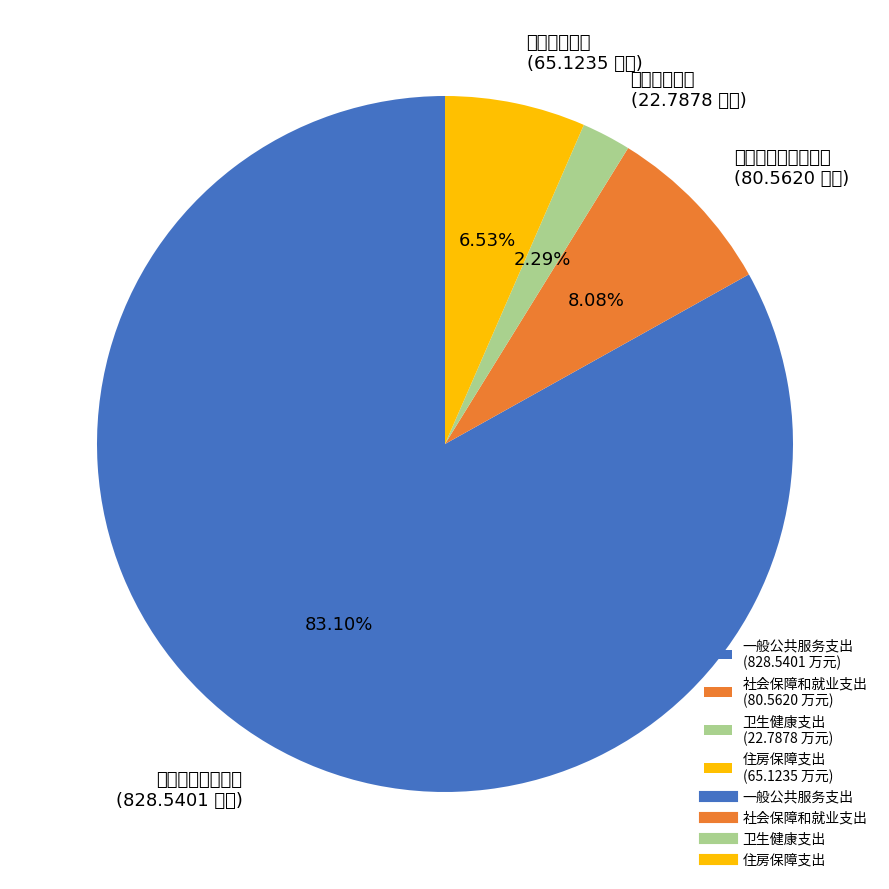

To the nearest percent, what portion does 卫生健康支出 represent?

2%